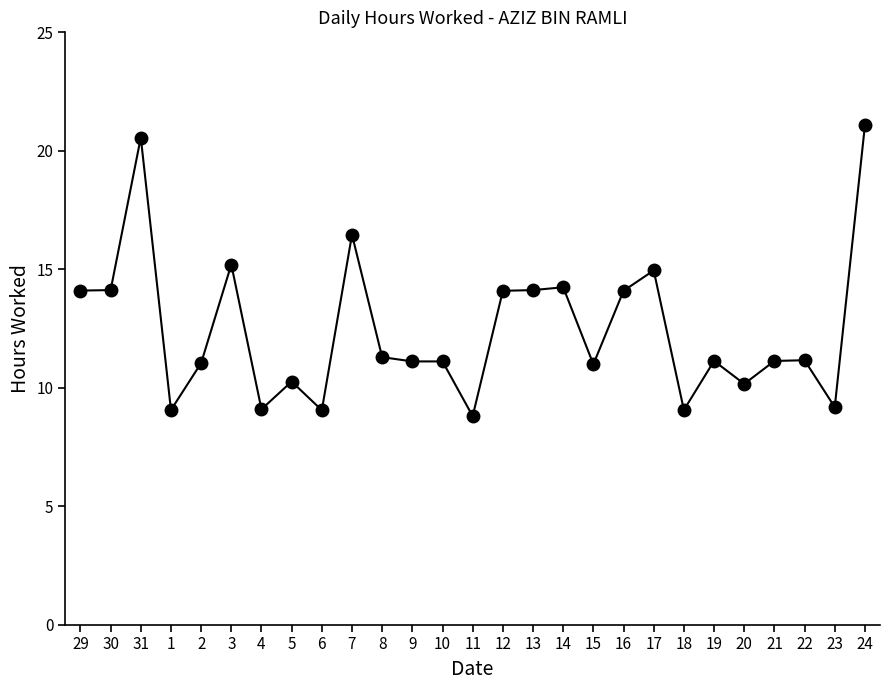

What position from the right is 3?

22